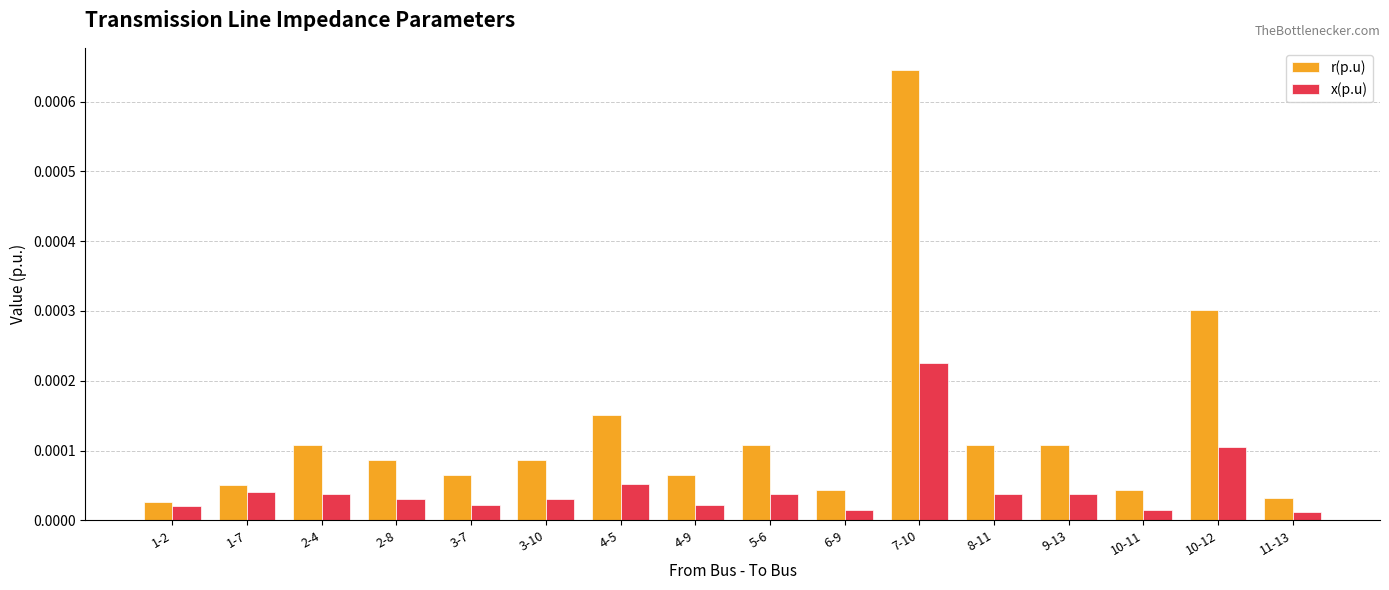

At which label does x(p.u) reach its peak?

7-10